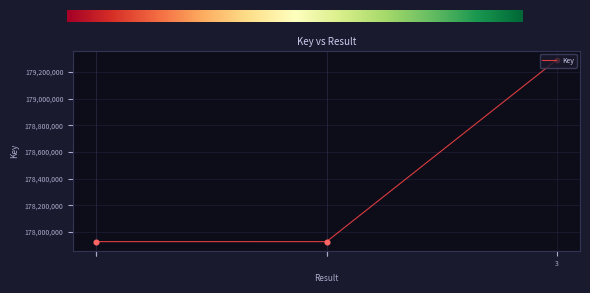

What is the change in value from 1 to 2?

-72